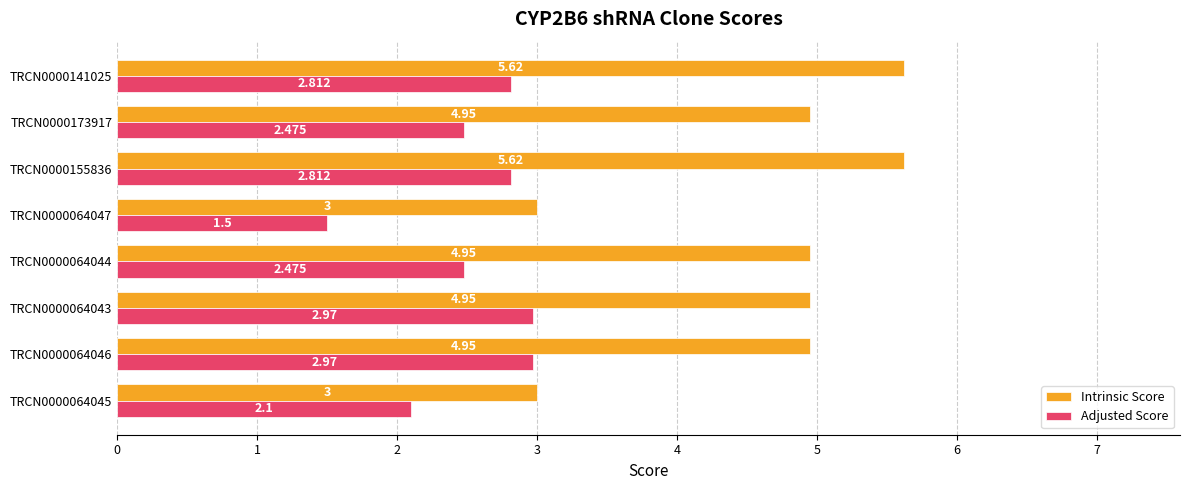

Which series has the largest total across all categories?

Intrinsic Score